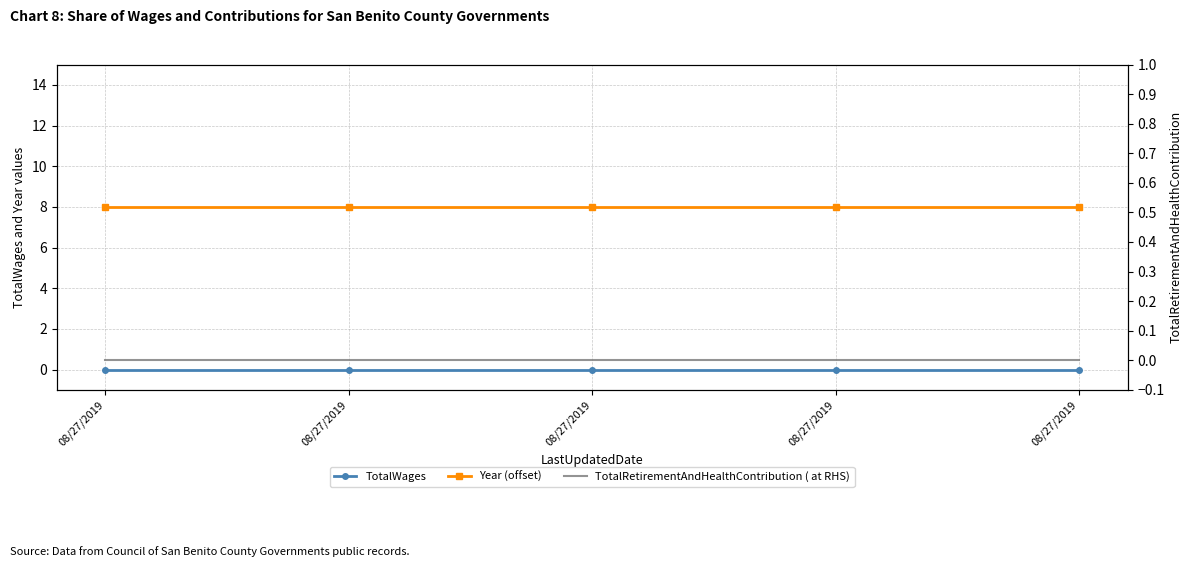

What is the approximate value of Year (offset) at 08/27/2019?

8